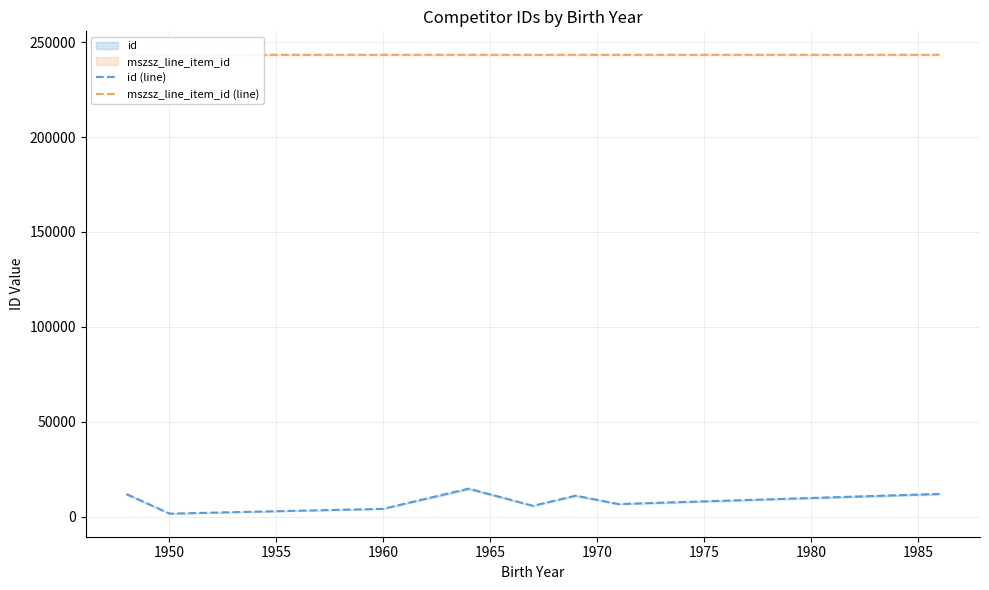

The value of mszsz_line_item_id (line) at 1950 is 125713. True or false?

False